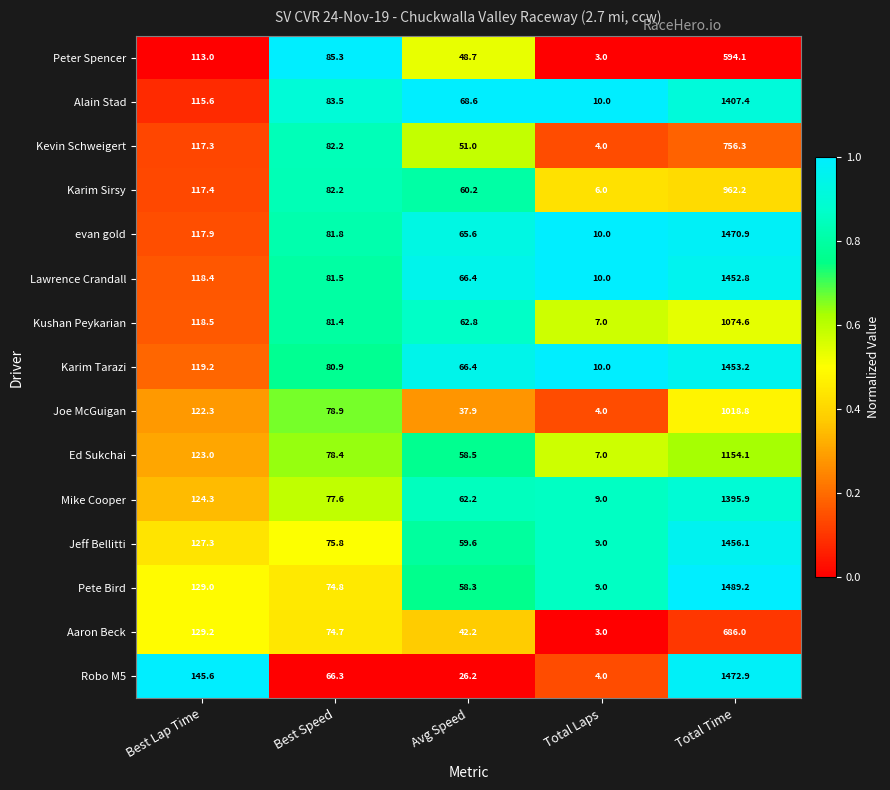

What is the approximate value of Peter Spencer at Best Lap Time?

113.0